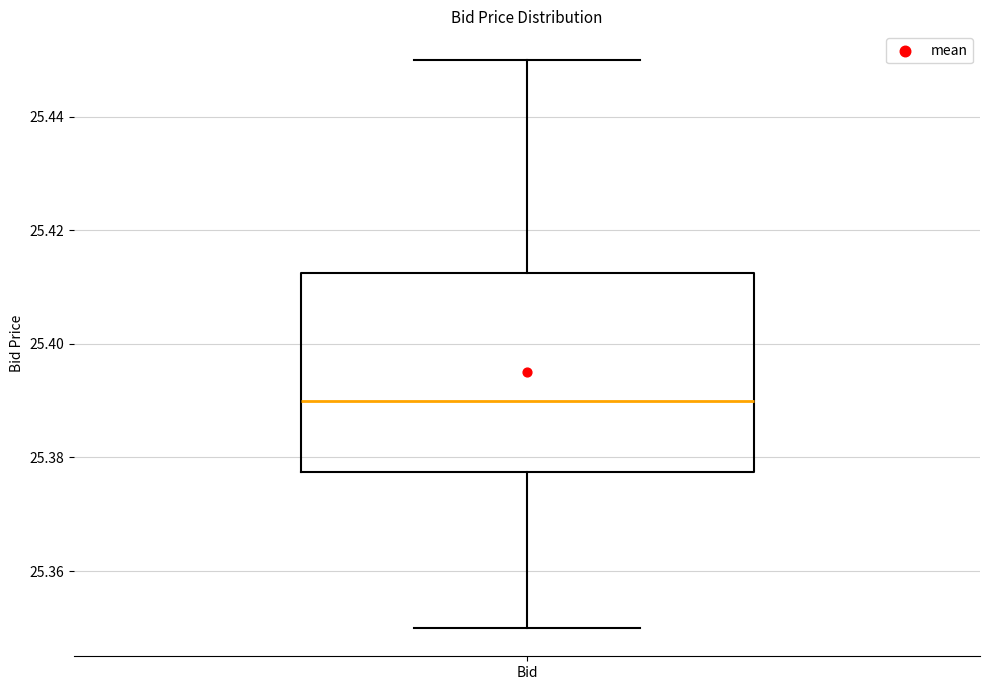

Where does the median line of the box for Bid sit on the y-axis? The values are not printed on the chart, so give them approximately, as read against the axis.

25.390